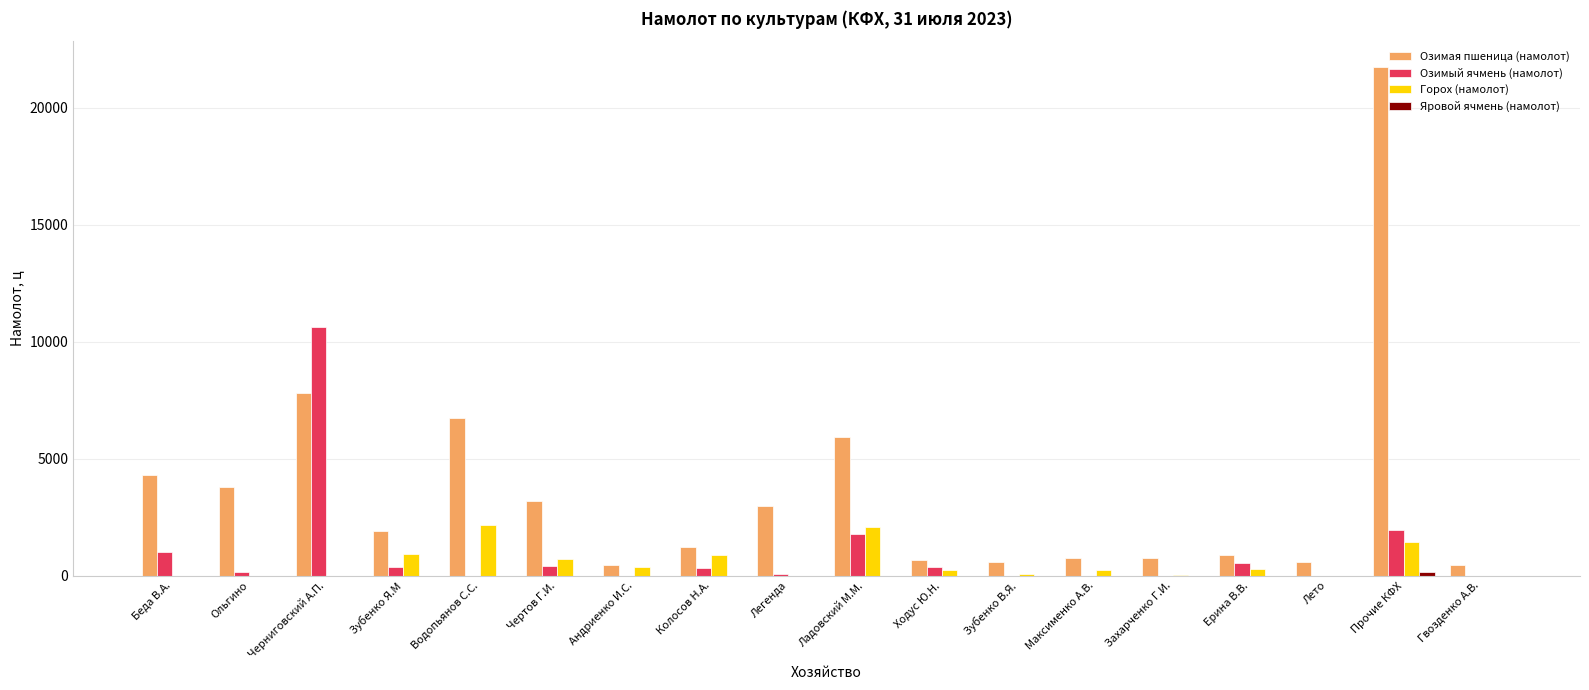

What is the total value across all series at Прочие КФХ?

25265